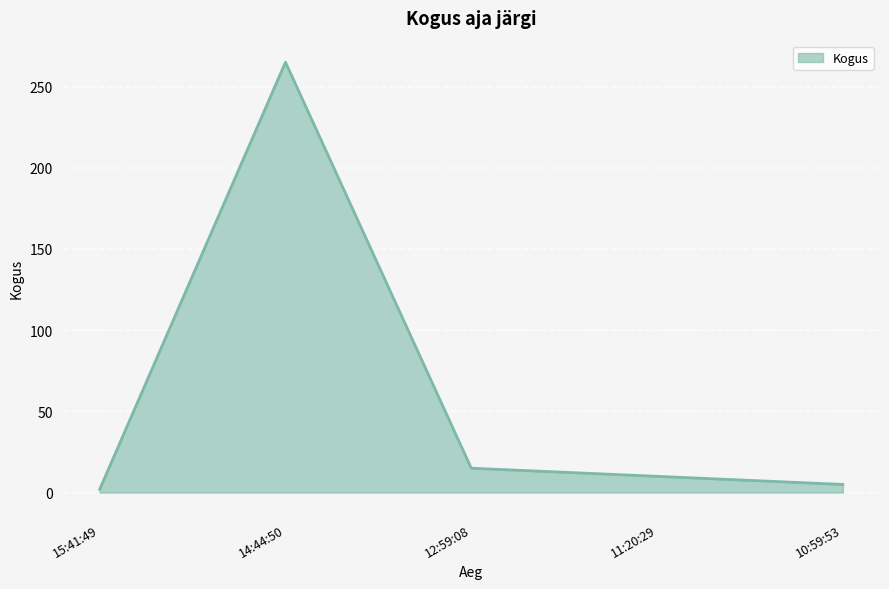

Rank the categories by value from highest to lowest.

14:44:50, 12:59:08, 11:20:29, 10:59:53, 15:41:49